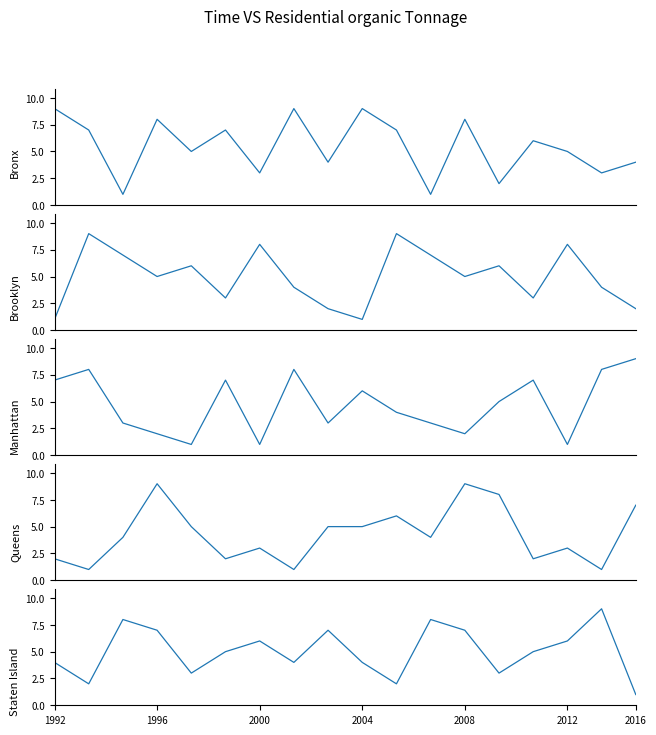

What is the approximate value of Staten Island at 1992?

4